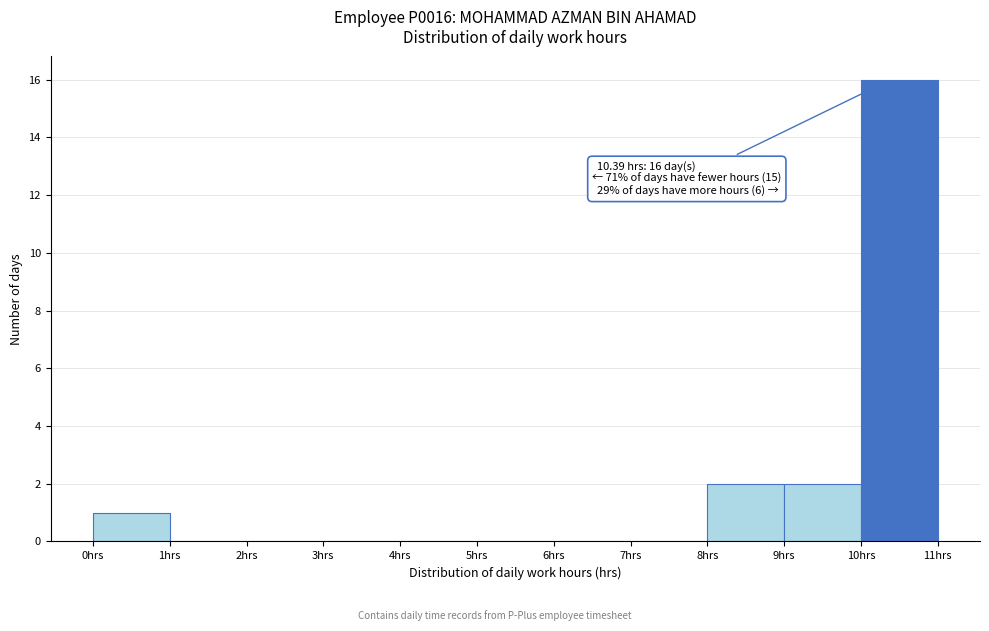

Over which range of the x-axis is the bar tallest?

10 to 11